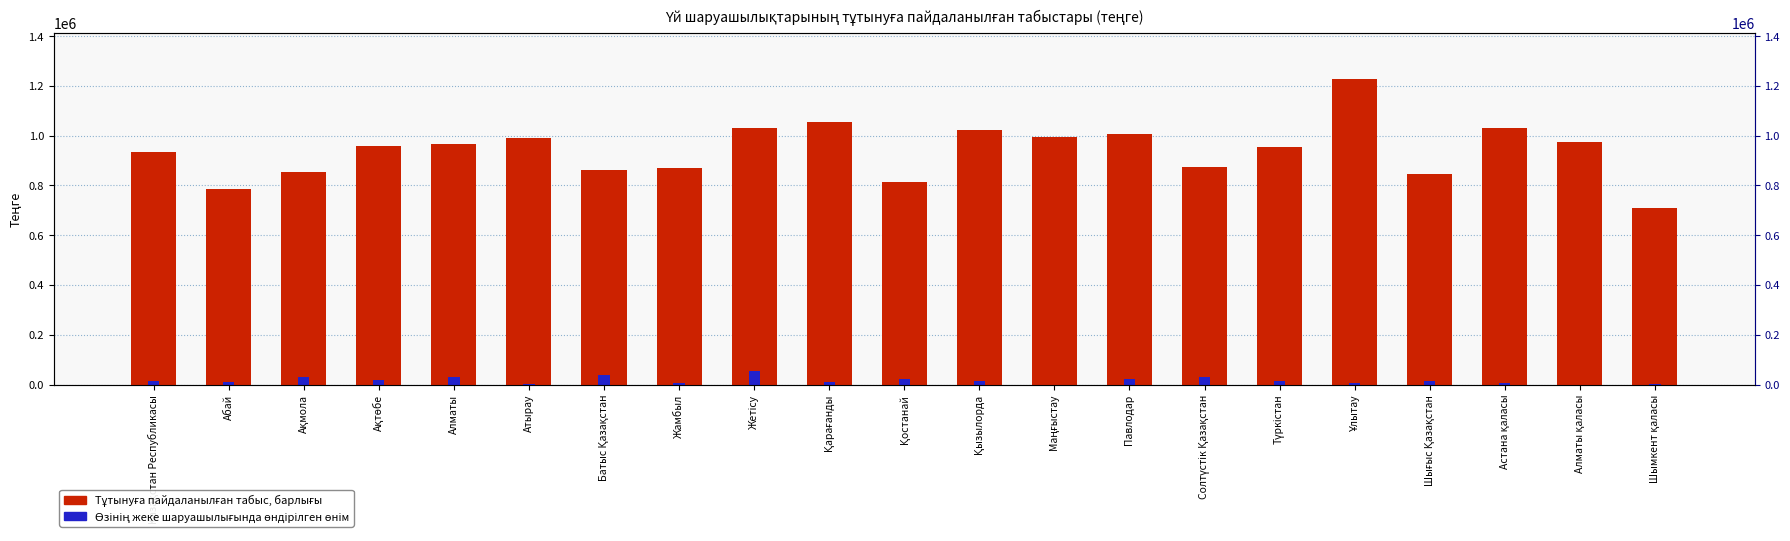

What is the difference between the maximum and second lowest values in the Өзінің жеке шаруашылығында өндірілген өнім series?

55172